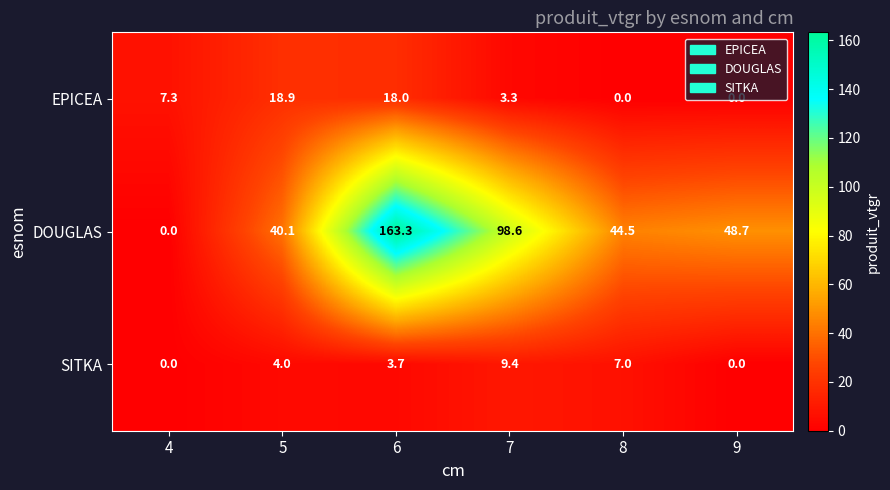

The value of DOUGLAS at 6 is 163.3. True or false?

True